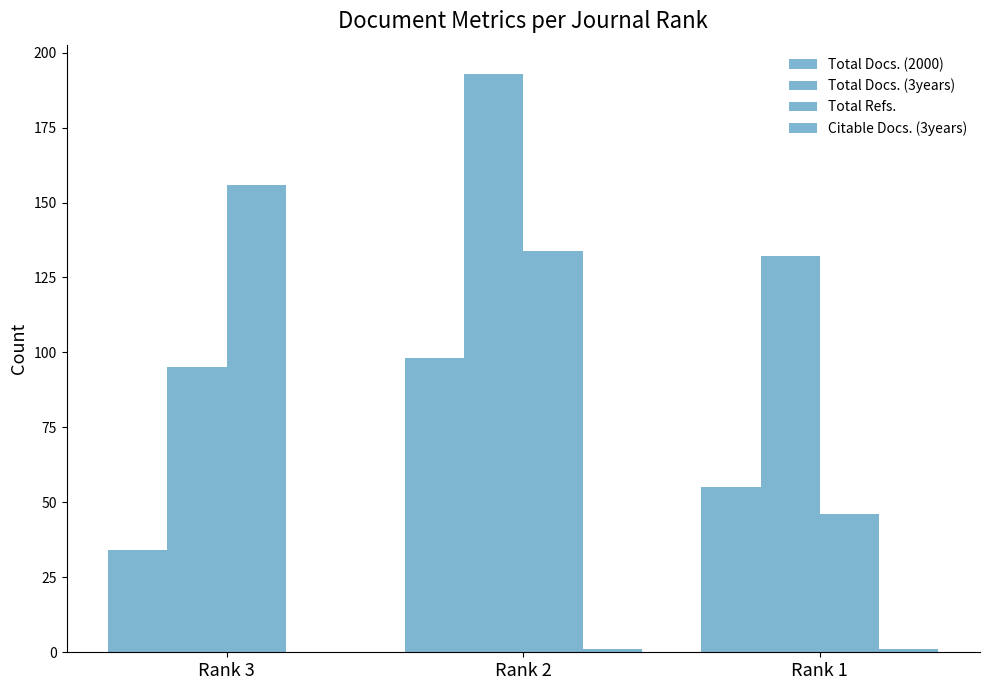

The Total Docs. (3years) series shows 24 at Rank 3. True or false?

False